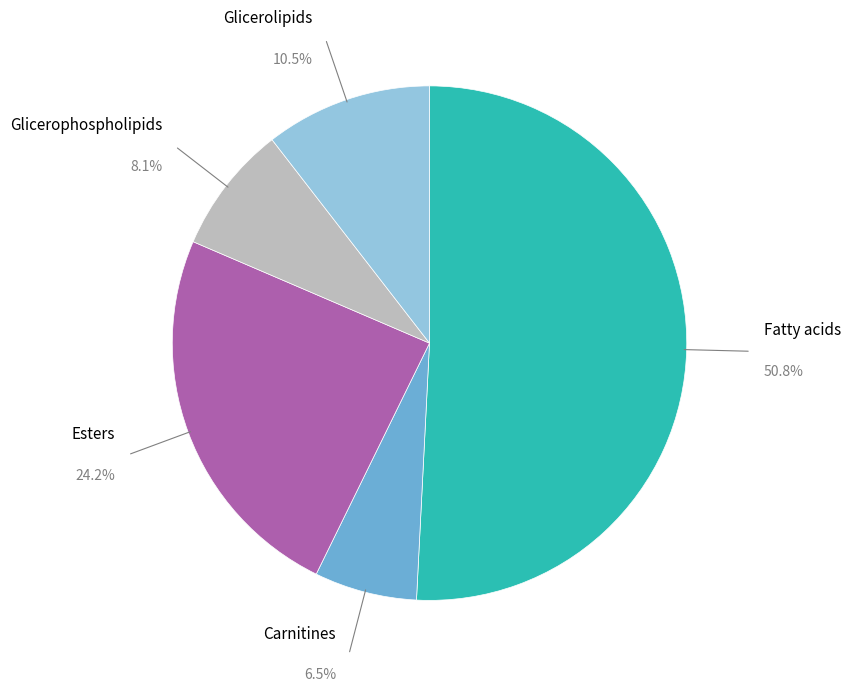

Which has a higher value, Fatty acids or Glicerophospholipids?

Fatty acids